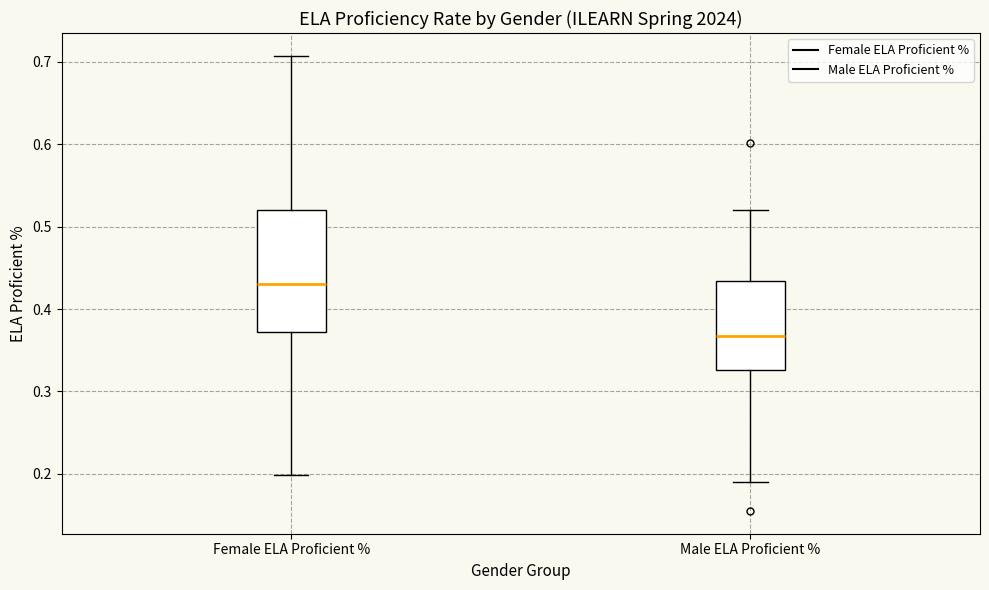

Which box has the highest median line?

Female ELA Proficient %